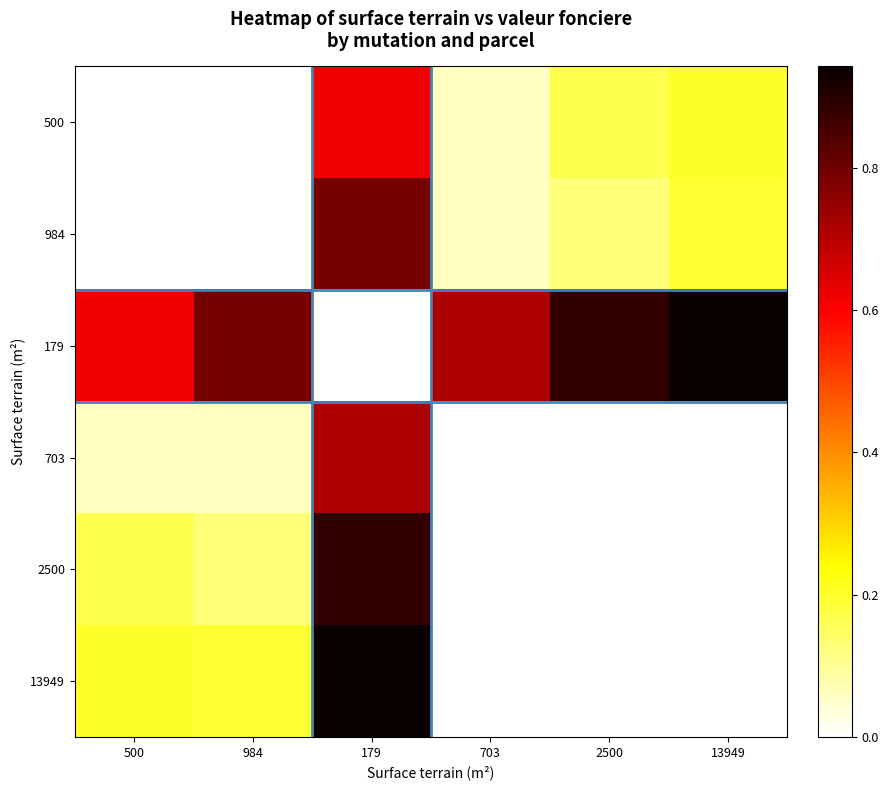

Reading left to right, transcribe all the data shown in this chart.

500: 500=0.0	984=0.0	179=0.6	703=0.1	2500=0.2	13949=0.2
984: 500=0.0	984=0.0	179=0.8	703=0.1	2500=0.1	13949=0.2
179: 500=0.6	984=0.8	179=0.0	703=0.7	2500=0.9	13949=0.9
703: 500=0.1	984=0.1	179=0.7	703=0.0	2500=0.0	13949=0.0
2500: 500=0.2	984=0.1	179=0.9	703=0.0	2500=0.0	13949=0.0
13949: 500=0.2	984=0.2	179=0.9	703=0.0	2500=0.0	13949=0.0